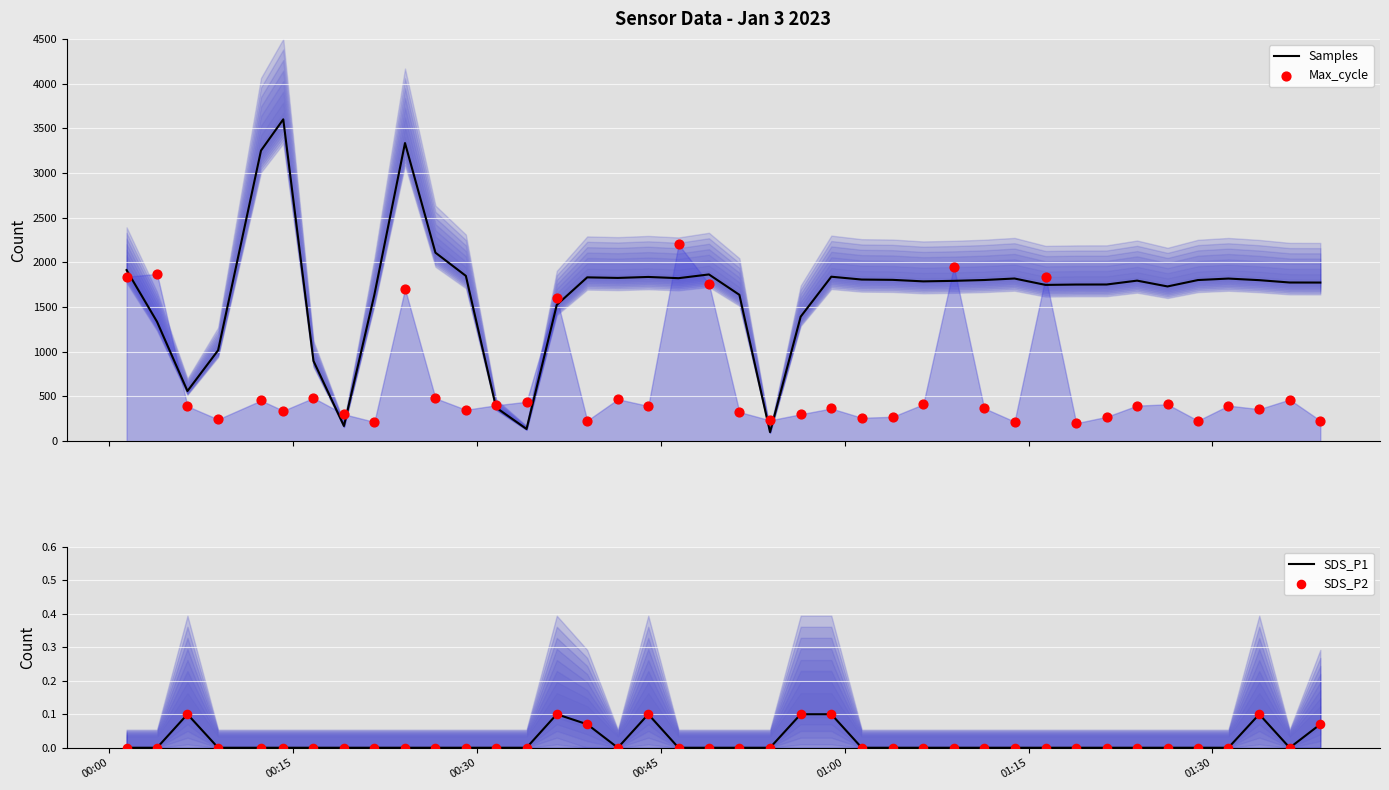

What is the highest value of the Samples series?

3600.0